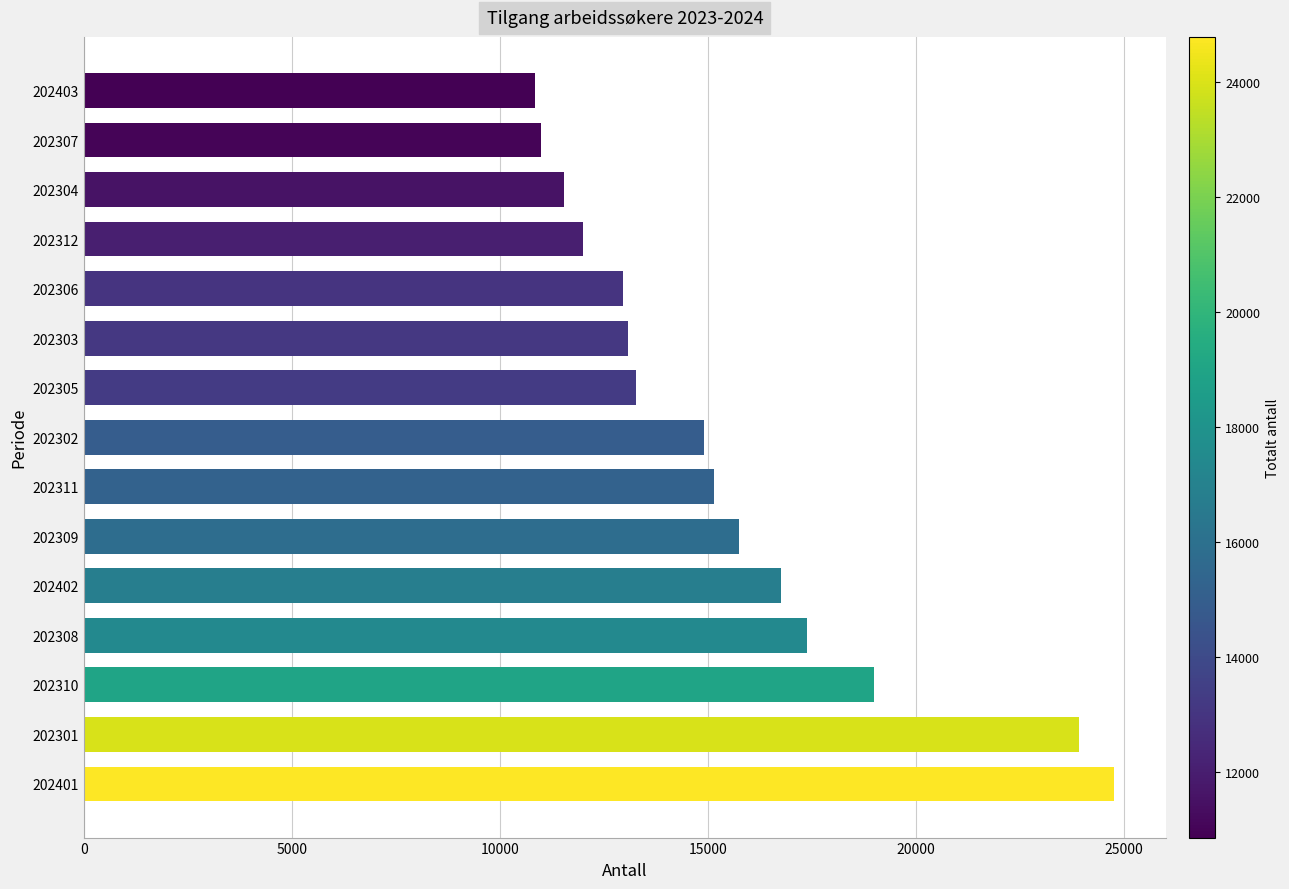

Does the chart contain any negative values?

No